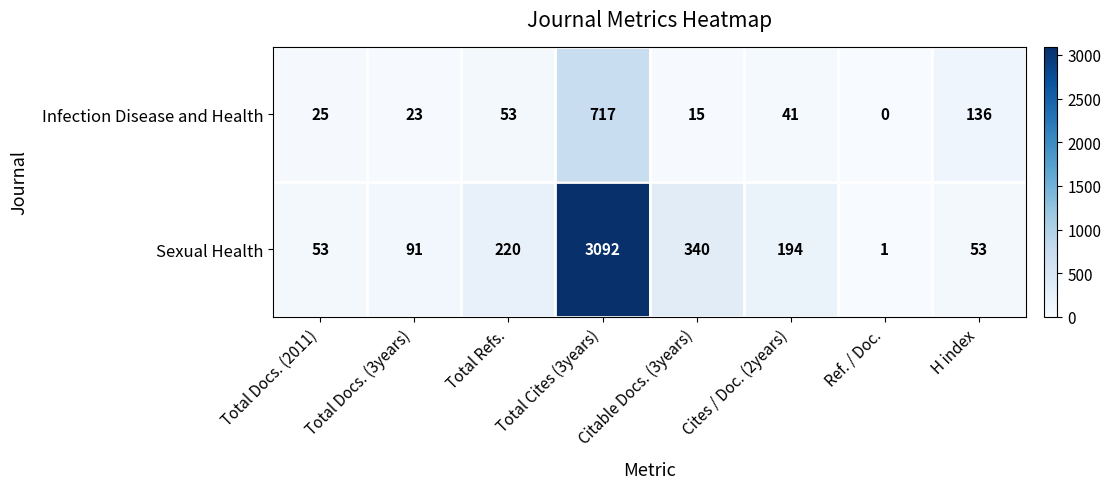

Is it true that Sexual Health equals 259 at Cites / Doc. (2years)?

False